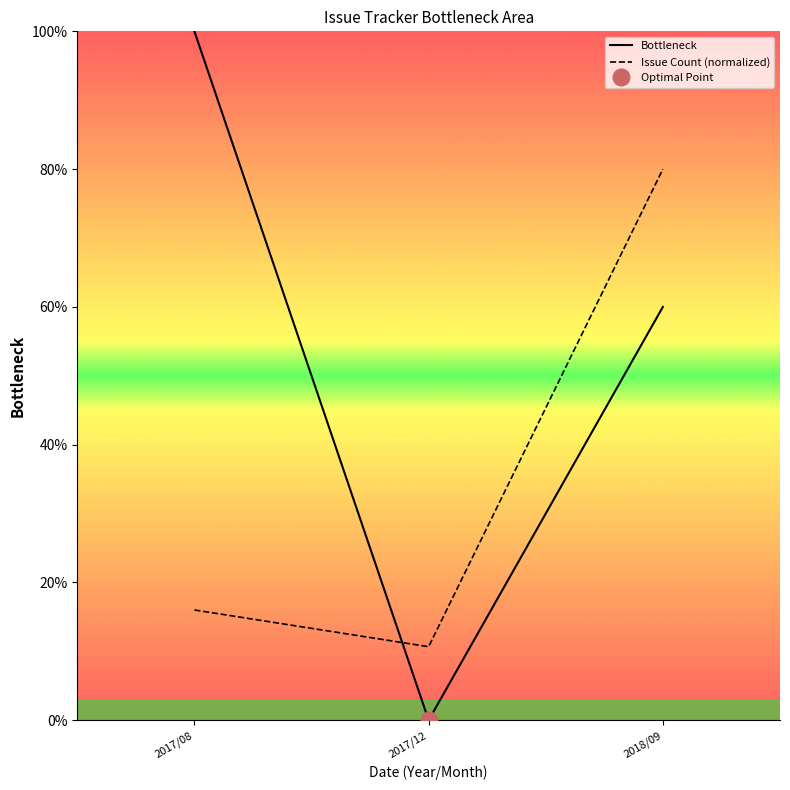

What position from the right is 2017/12?

2